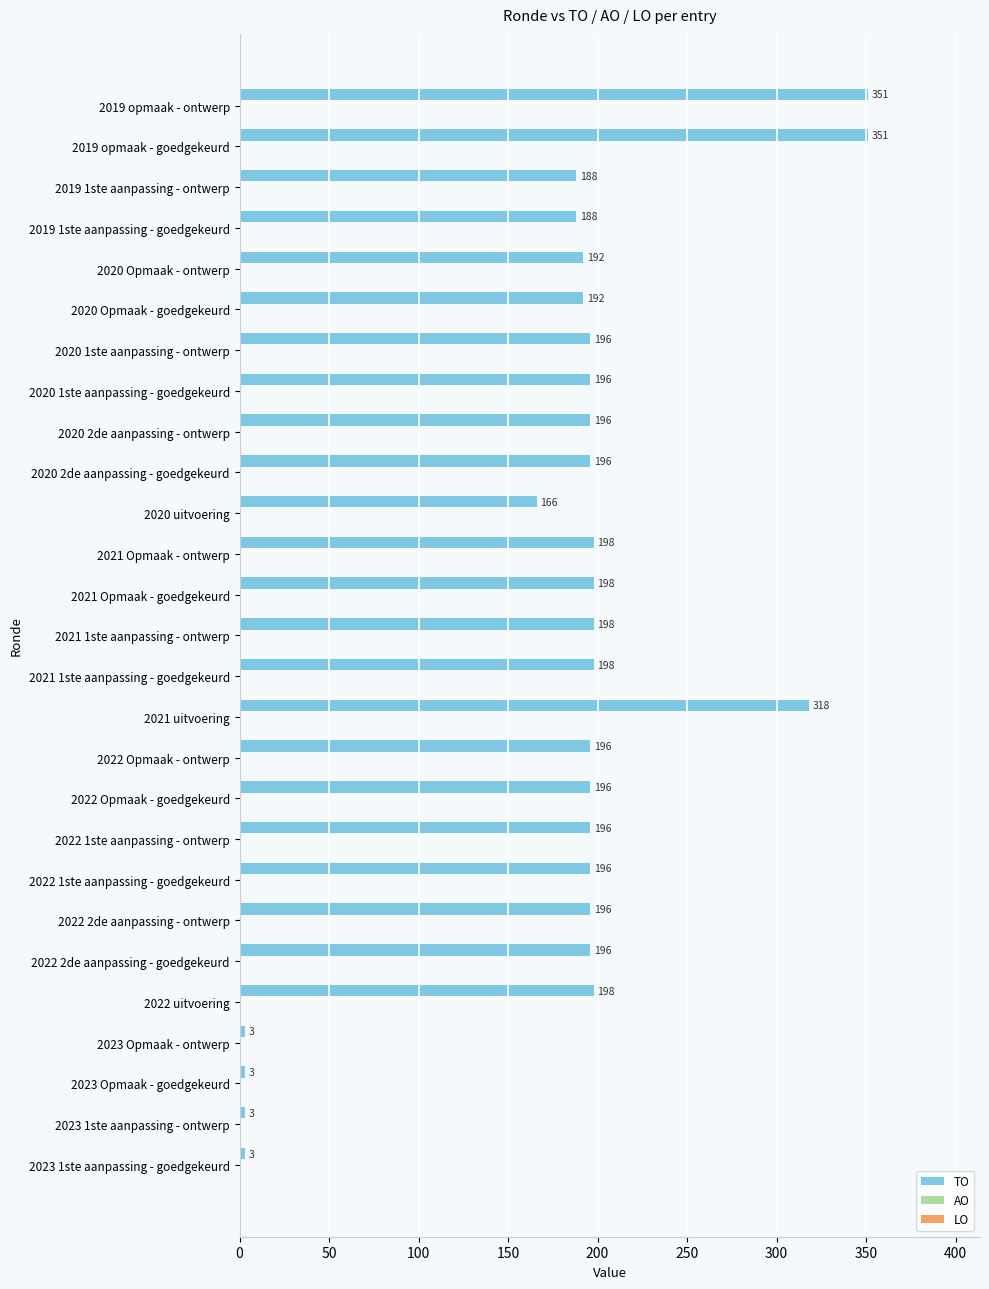

What is the difference between the second highest and second lowest values?

348